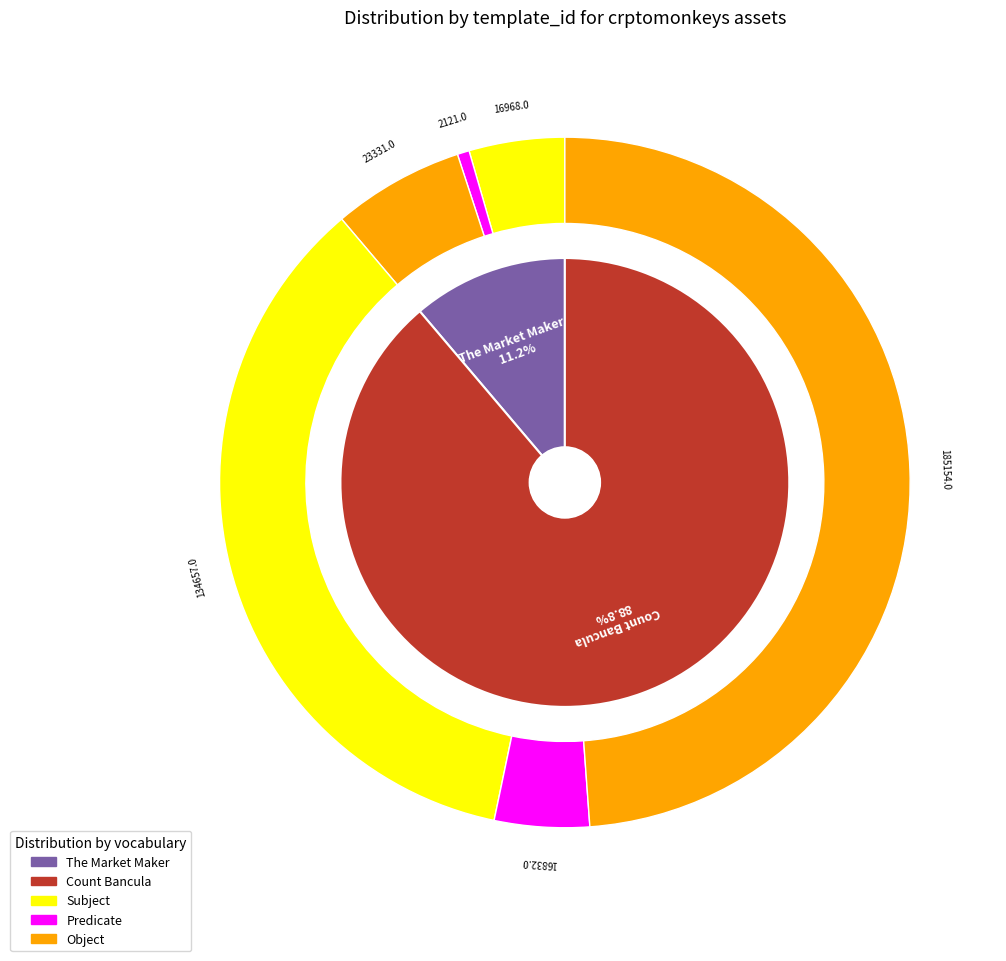

How much of the chart is everything except The Market Maker?

88.8%